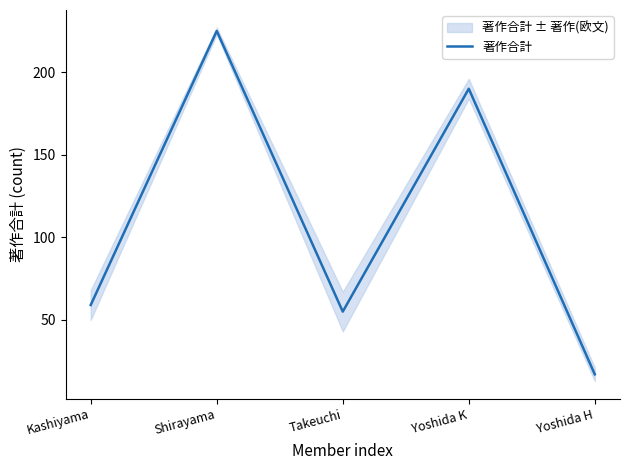

Reading left to right, extract all data points from this chart.

59	225	55	190	17